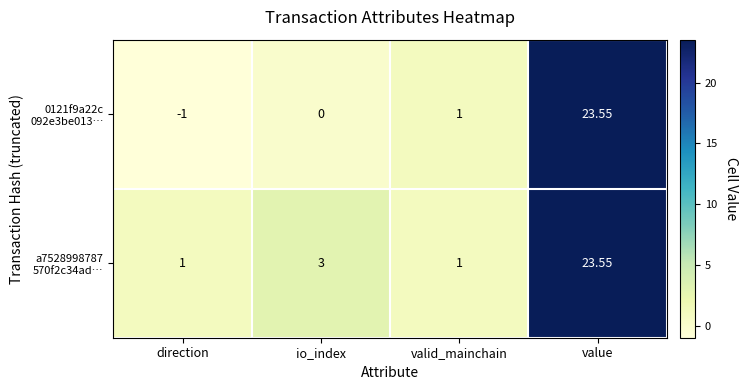

At which category does the chart reach its peak across all series?

value